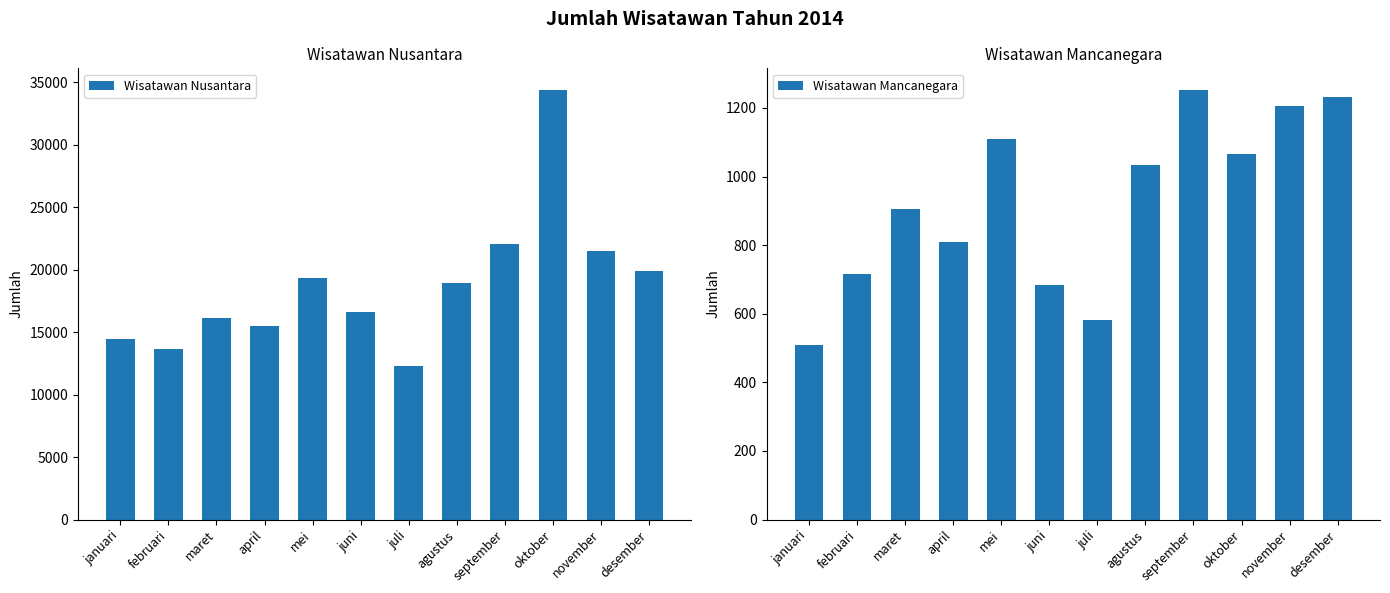

At how many categories does at least one series exceed 1067?

12